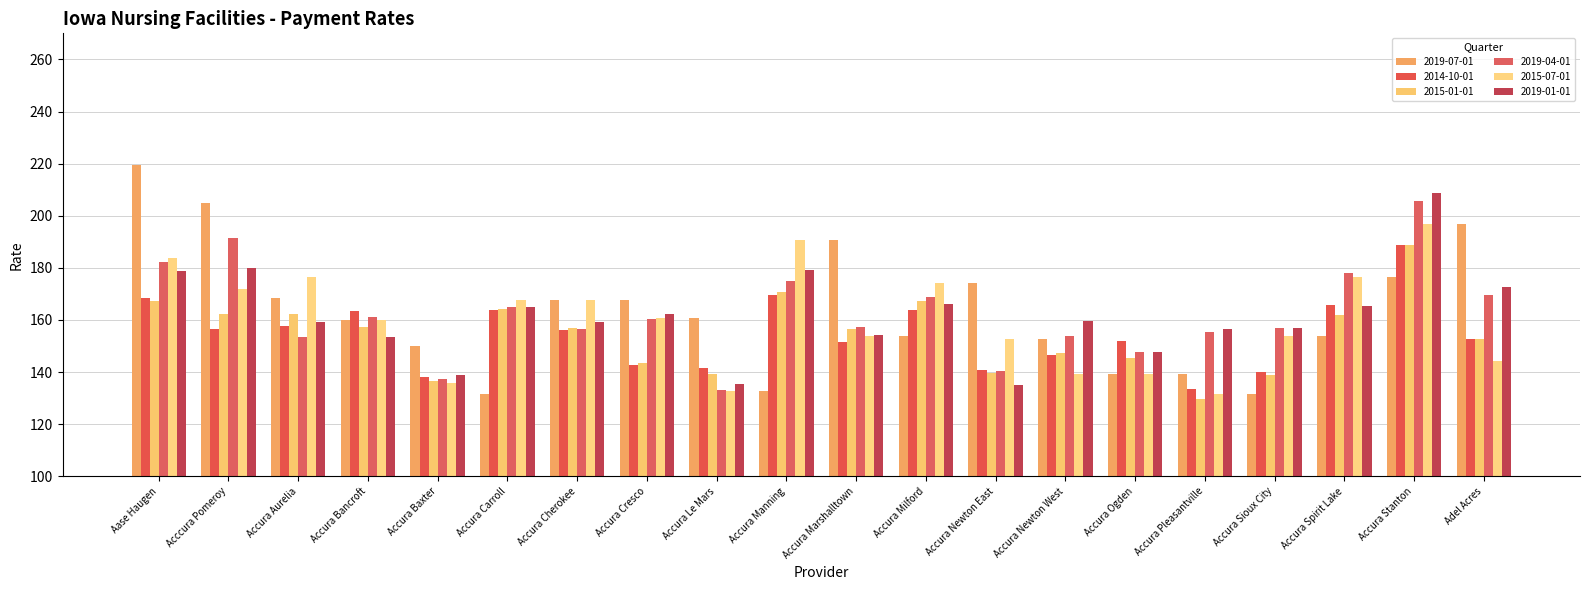

Are the bars horizontal?

No